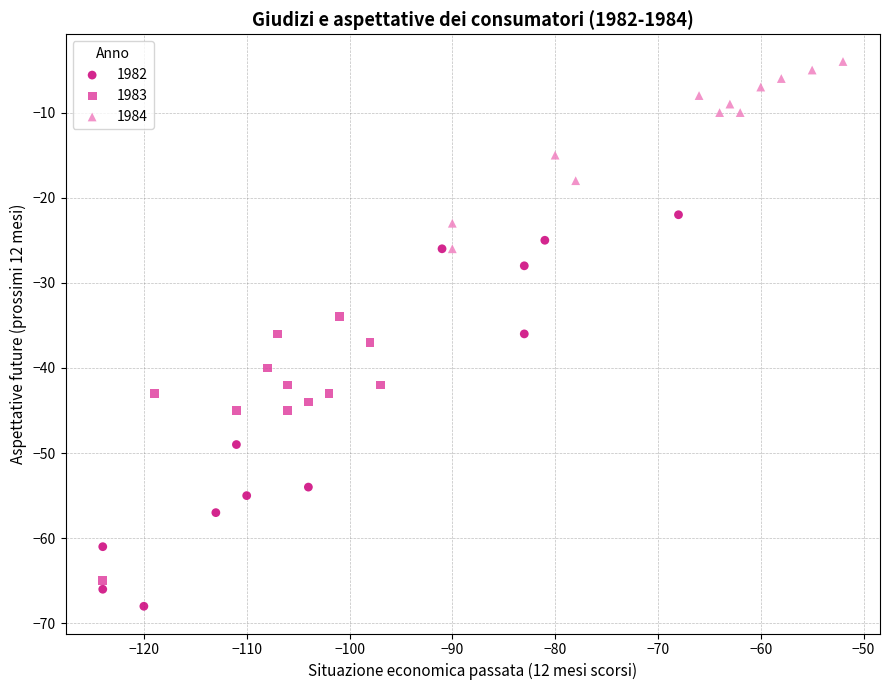

Which series reaches the minimum Y coordinate?

1982